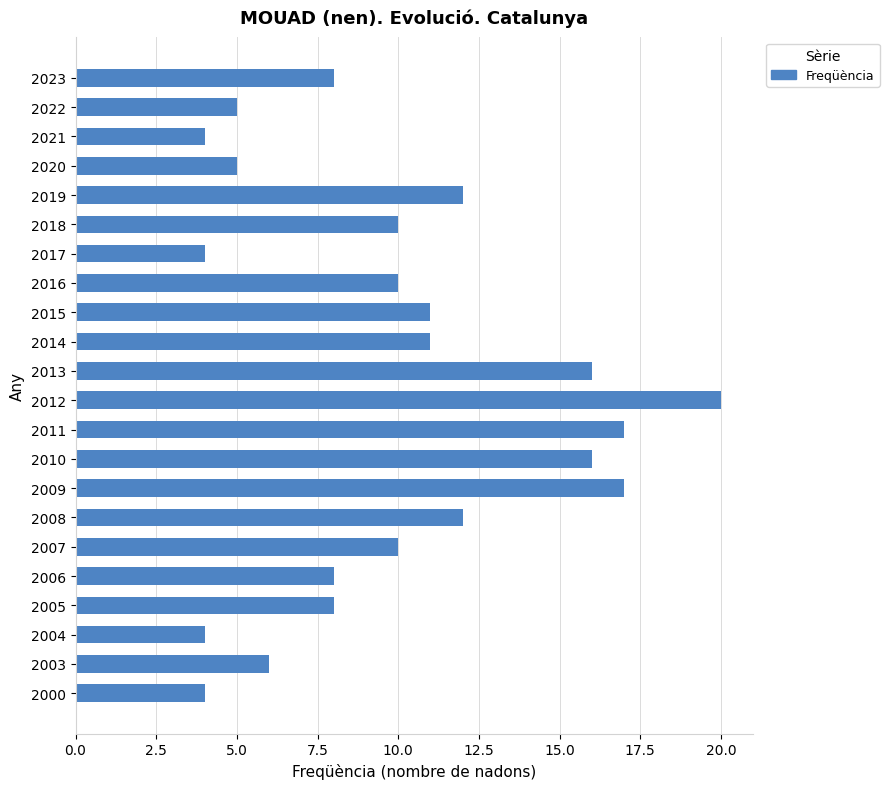

What is the greatest value displayed?

20